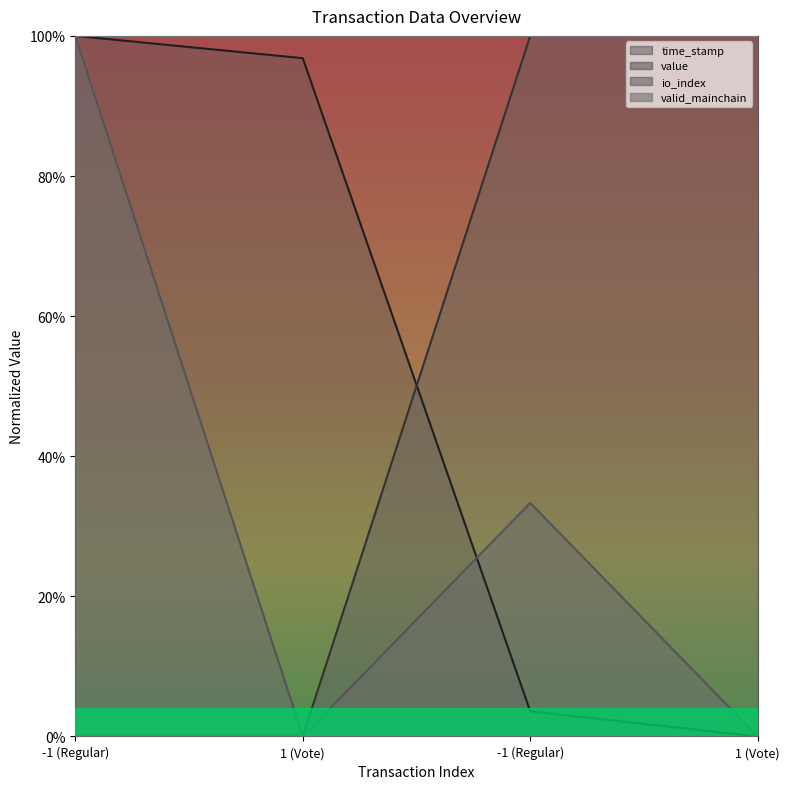

True or false: io_index has a value of 0.0 at 1 (Vote).

True